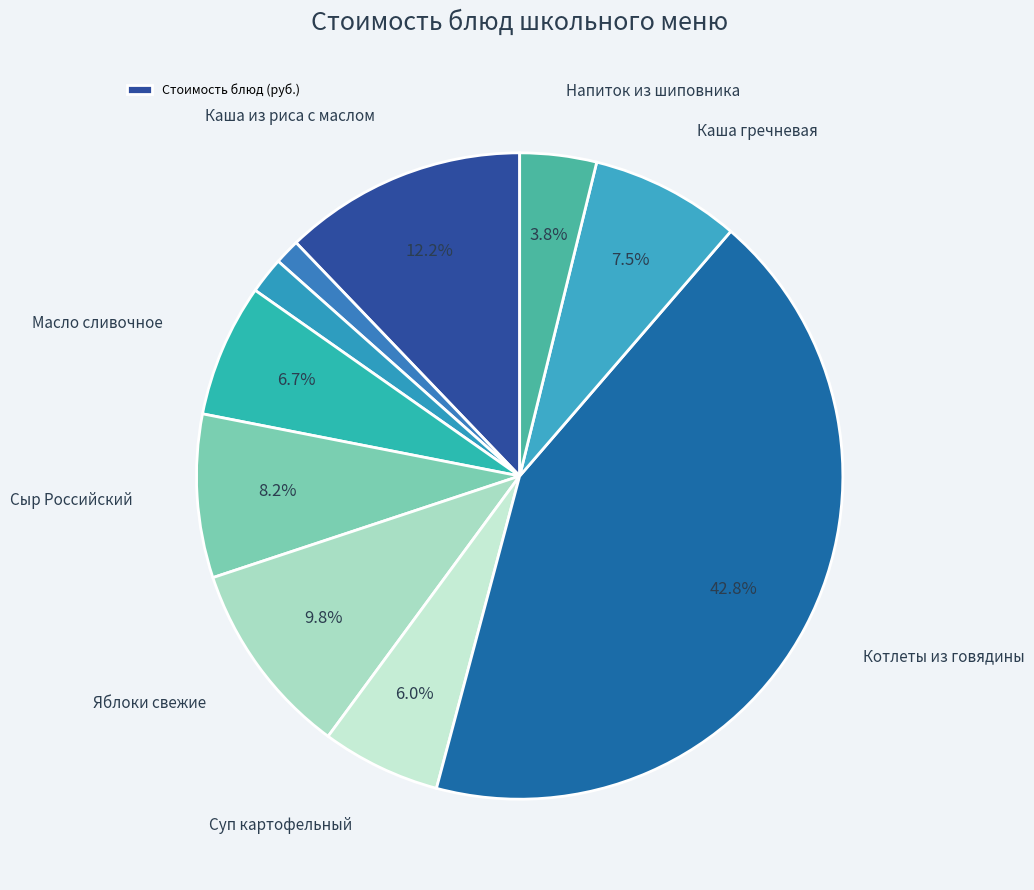

Count the number of slices in the pie.

10